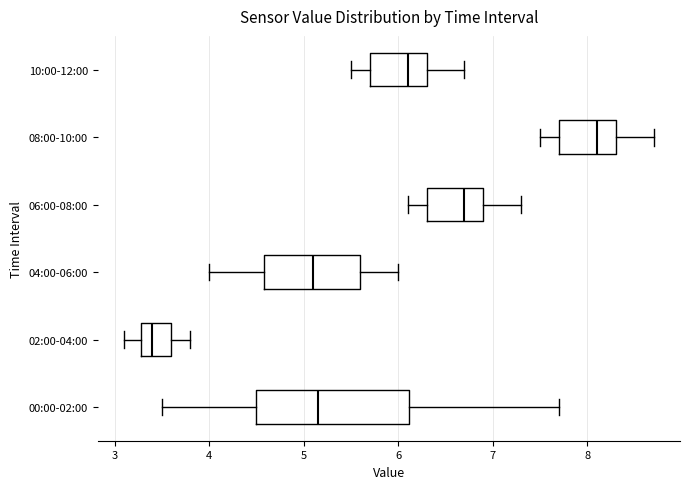

Reading bottom to top, read every box against the x-axis: the position of its median line, the range the box covers, and the ends of its whiskers. The values are not printed on the chart, so give them approximately, as read against the axis.

00:00-02:00: median 5.2, box 4.5 to 6.1, whiskers 3.5 to 7.7
02:00-04:00: median 3.4, box 3.3 to 3.6, whiskers 3.1 to 3.8
04:00-06:00: median 5.1, box 4.6 to 5.6, whiskers 4.0 to 6.0
06:00-08:00: median 6.7, box 6.3 to 6.9, whiskers 6.1 to 7.3
08:00-10:00: median 8.1, box 7.7 to 8.3, whiskers 7.5 to 8.7
10:00-12:00: median 6.1, box 5.7 to 6.3, whiskers 5.5 to 6.7